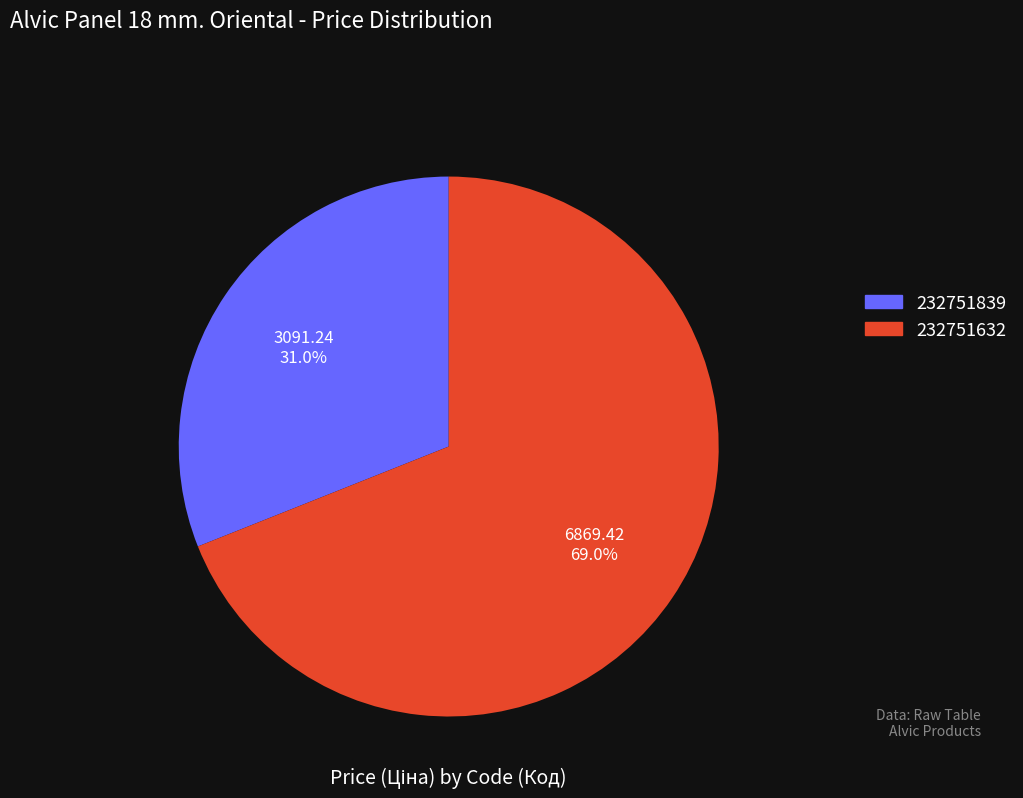

Which category has the biggest portion of the pie?

232751632